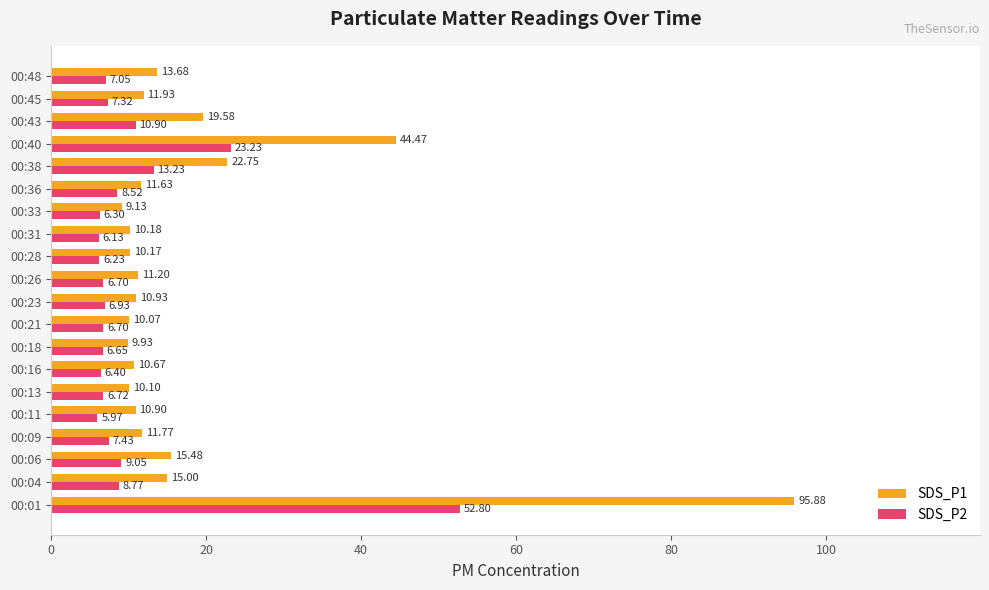

What are all the series names shown in the legend?

SDS_P1, SDS_P2